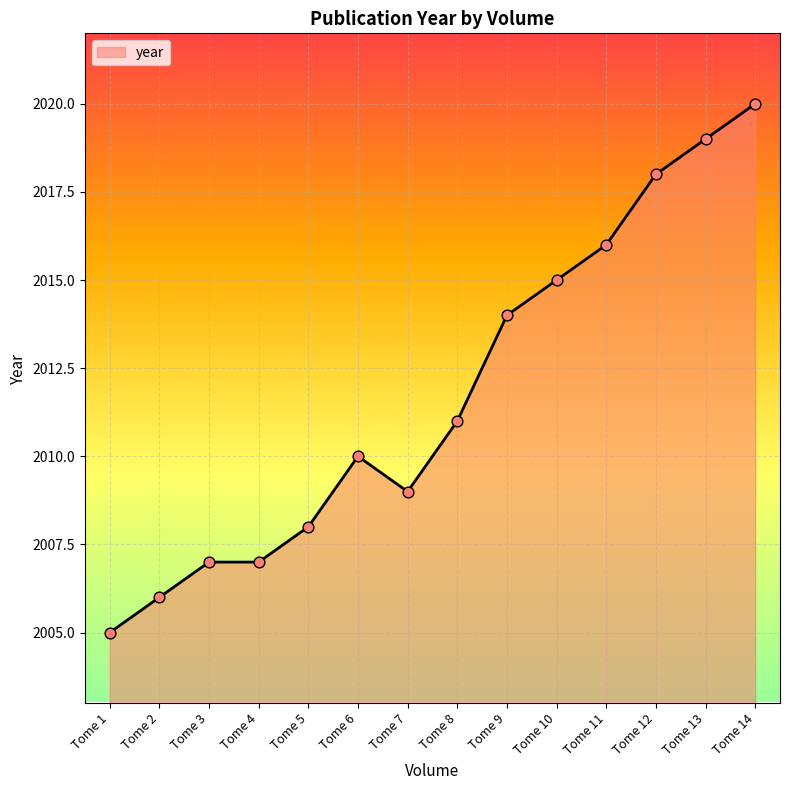

Which has a higher value, Tome 2 or Tome 7?

Tome 7